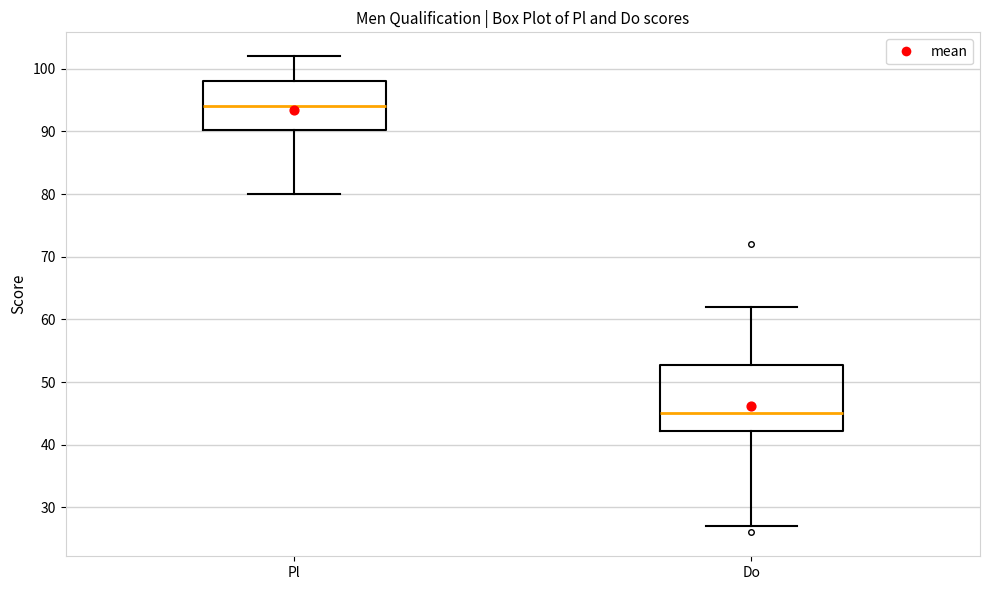

Reading left to right, transcribe this box plot: for each box, give where its median line is, the range the box spans, and where its two whiskers end, as read against the y-axis. The values are not printed on the chart, so give them approximately, as read against the axis.

Pl: median 94, box 90 to 98, whiskers 80 to 102
Do: median 45, box 42 to 53, whiskers 27 to 62